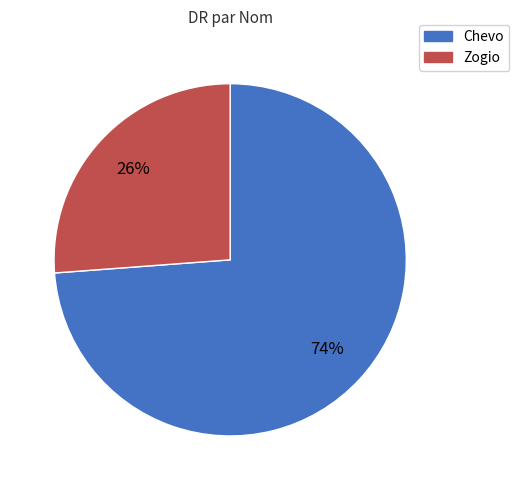

Does Zogio account for over 50% of the chart?

No